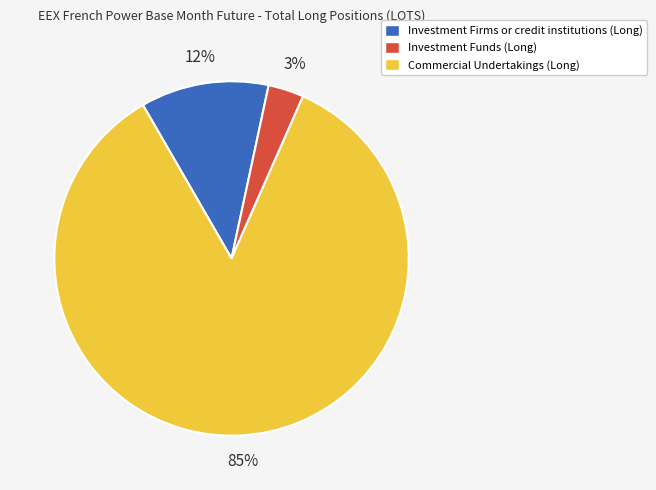

Is it true that Investment Firms or credit institutions (Long) is 12% of the pie?

True